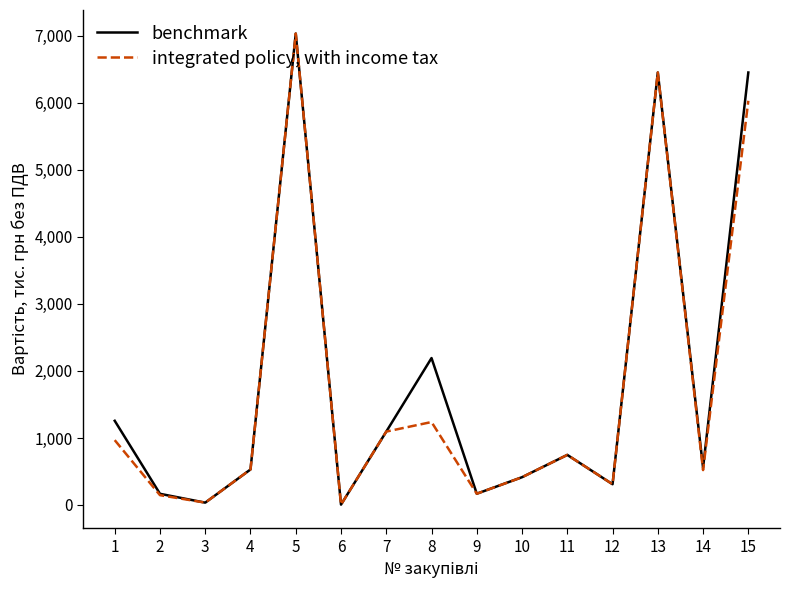

At which label does integrated policy, with income tax reach its peak?

5